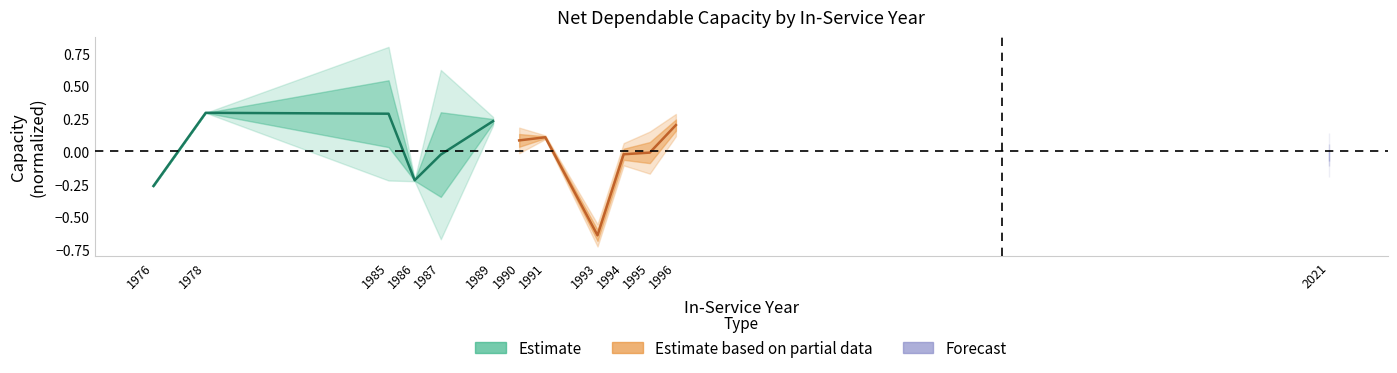

True or false: Estimate based on partial data and Estimate cross at least once.

True